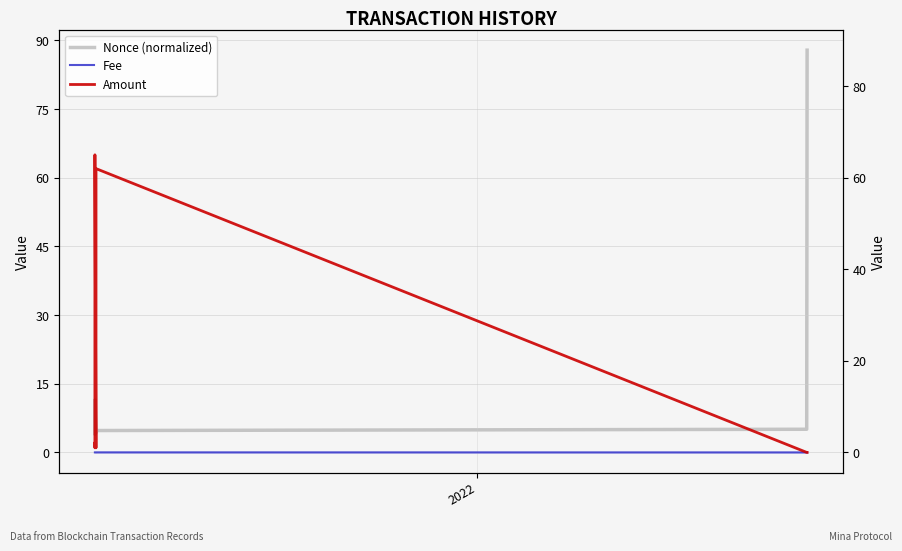

True or false: Fee has a value of 0.0 at 6.

False